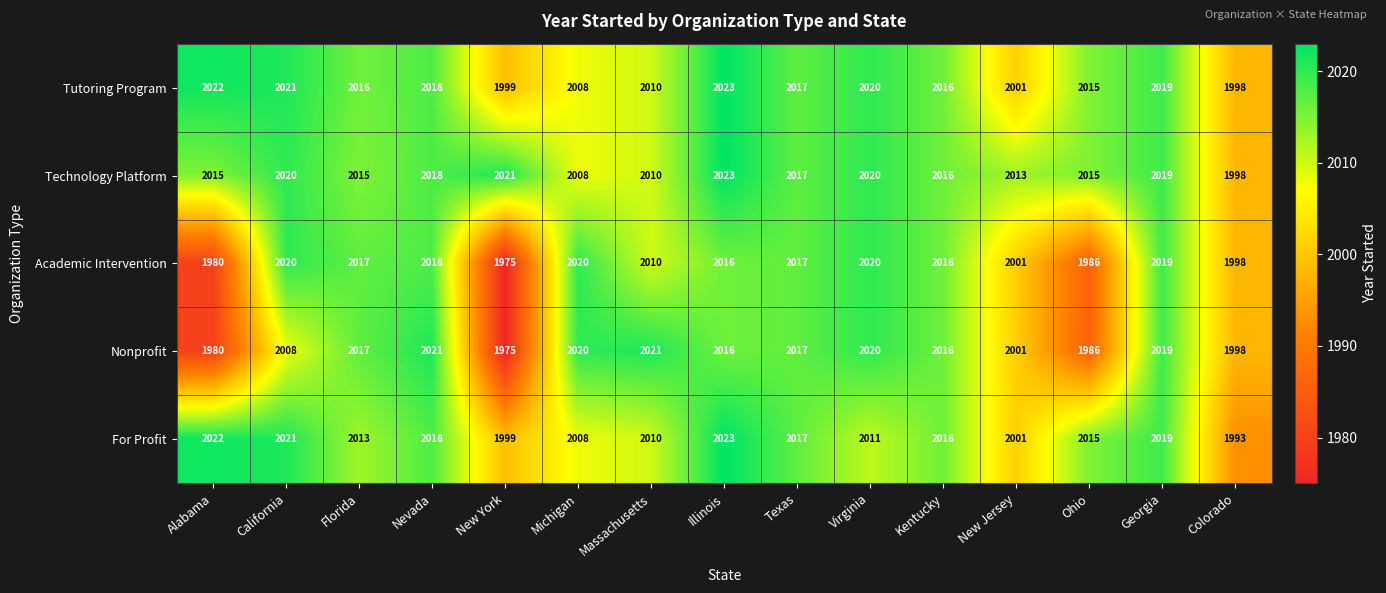

Which series has the largest range (max minus min)?

Nonprofit